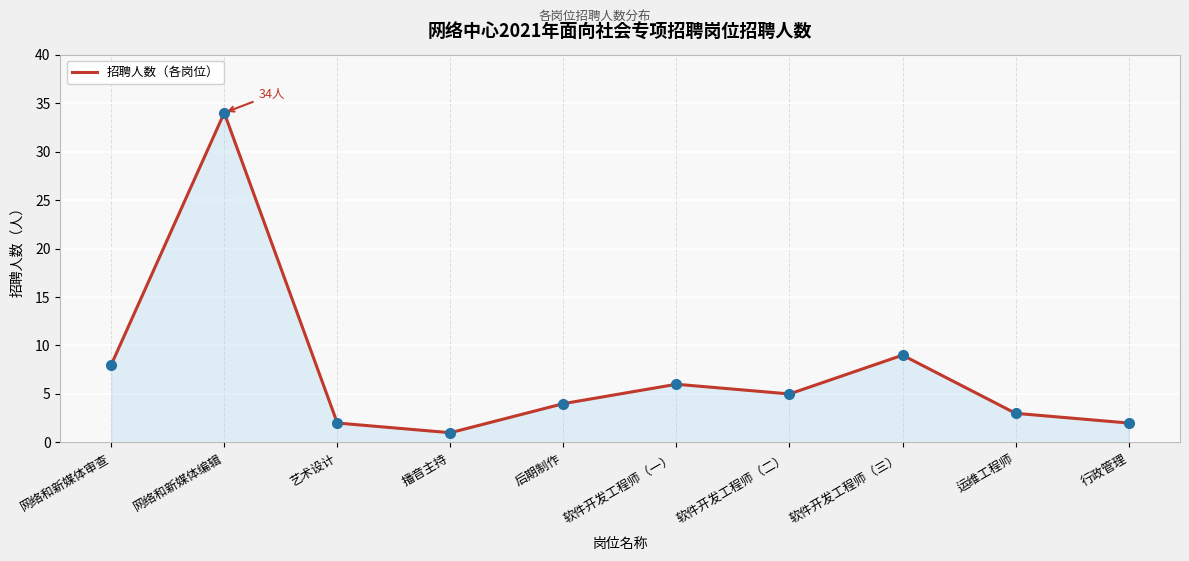

What is the sum of all values?

74